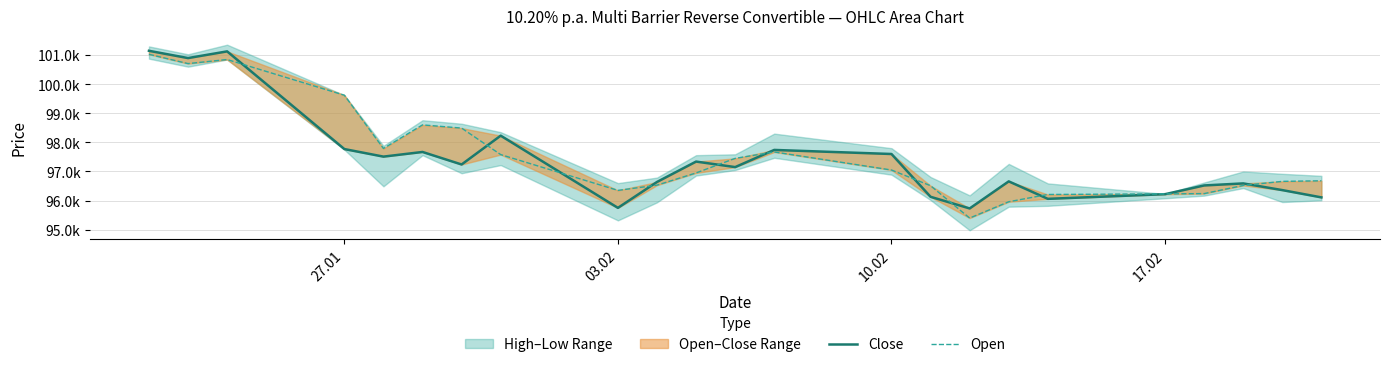

Does the chart display data point markers on the line(s)?

No